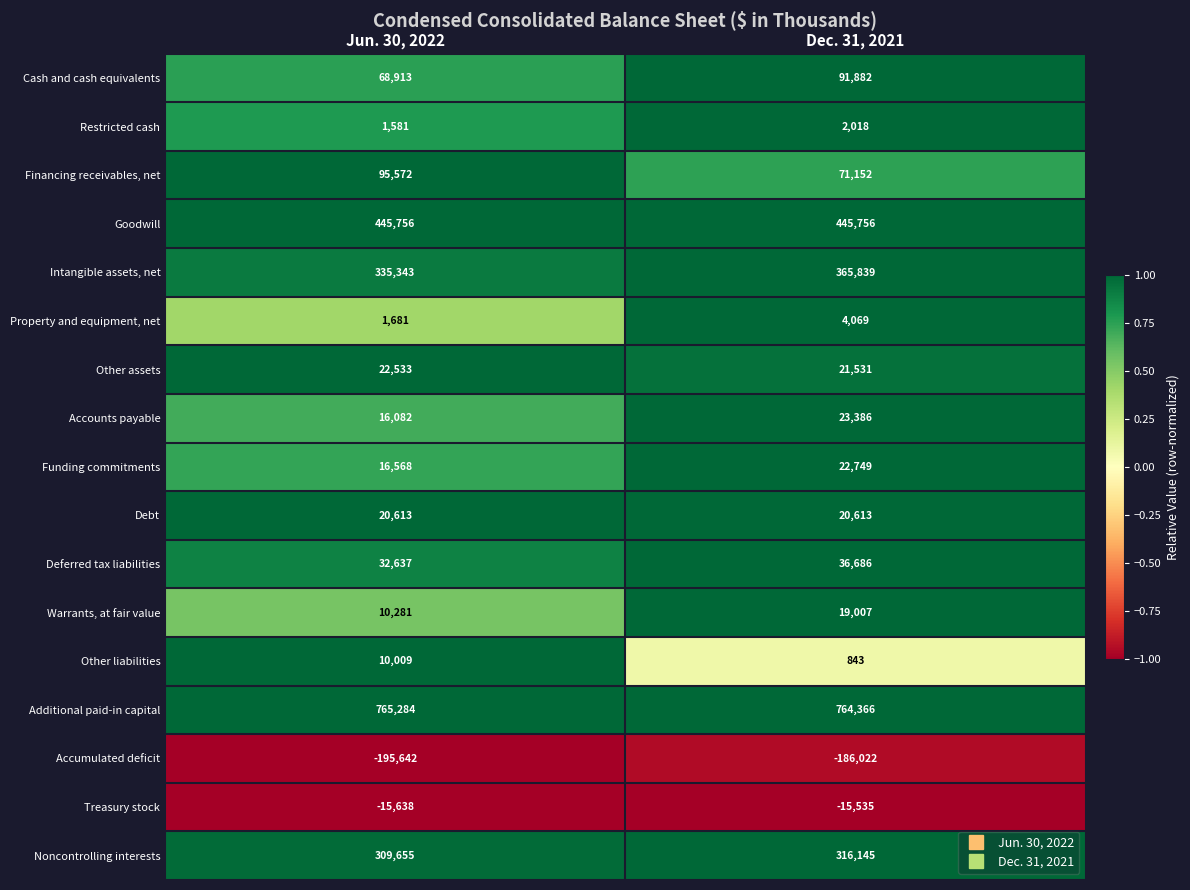

Read the Noncontrolling interests value at Jun. 30, 2022, to the nearest 100.

309700